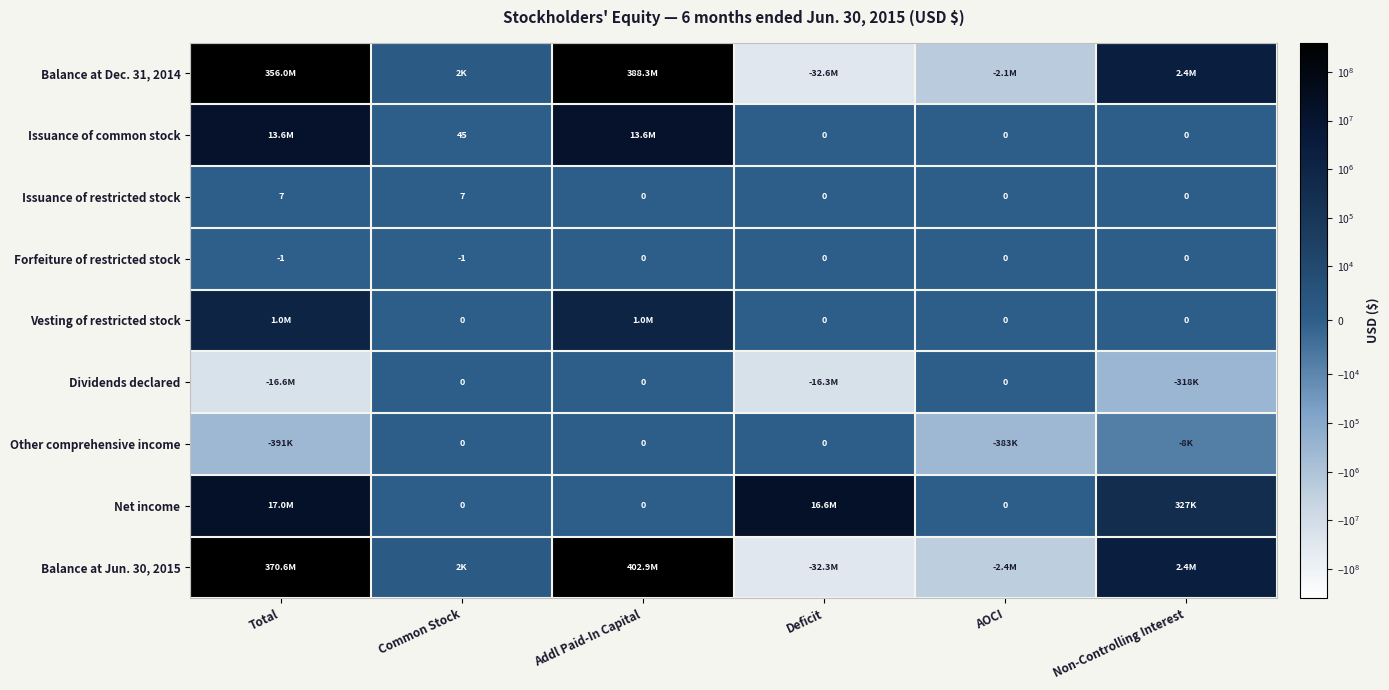

The value of Forfeiture of restricted stock at Addl Paid-In Capital is 0. True or false?

True